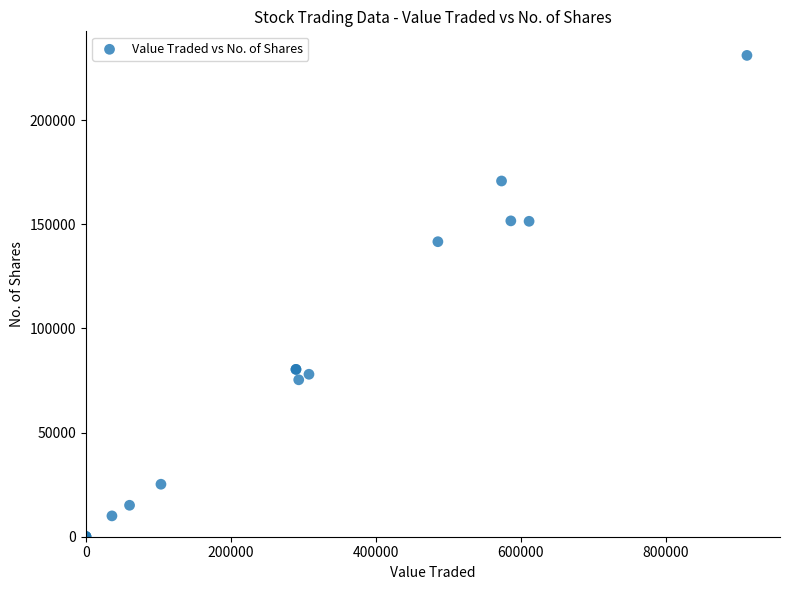

What Y value in the scatter plot is closest to 115582?

141650